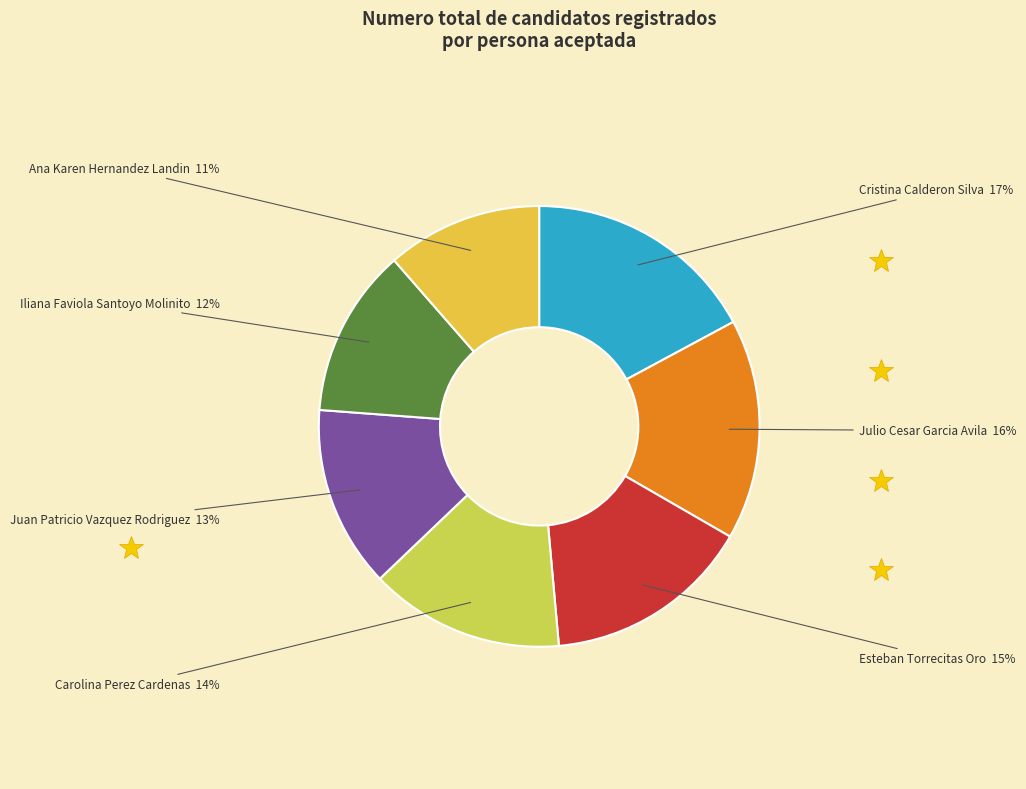

True or false: Julio Cesar Garcia Avila accounts for 4% of the total.

False